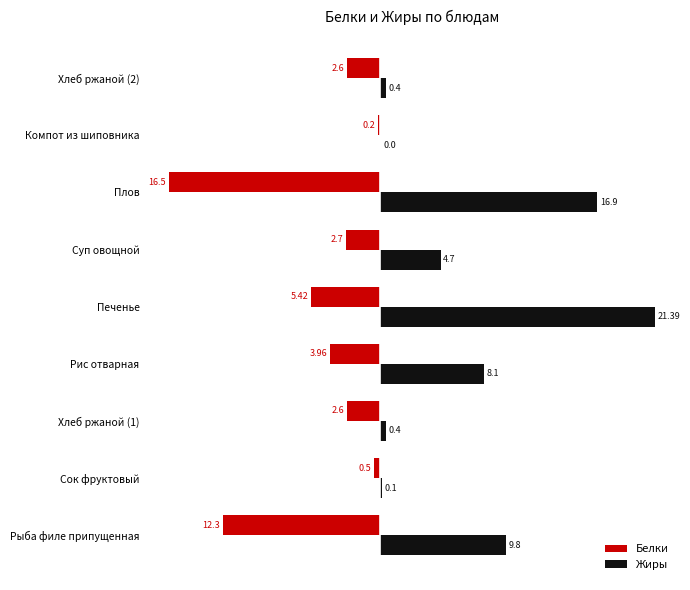

Between Сок фруктовый and Хлеб ржаной (1), which series saw the biggest shift?

Белки